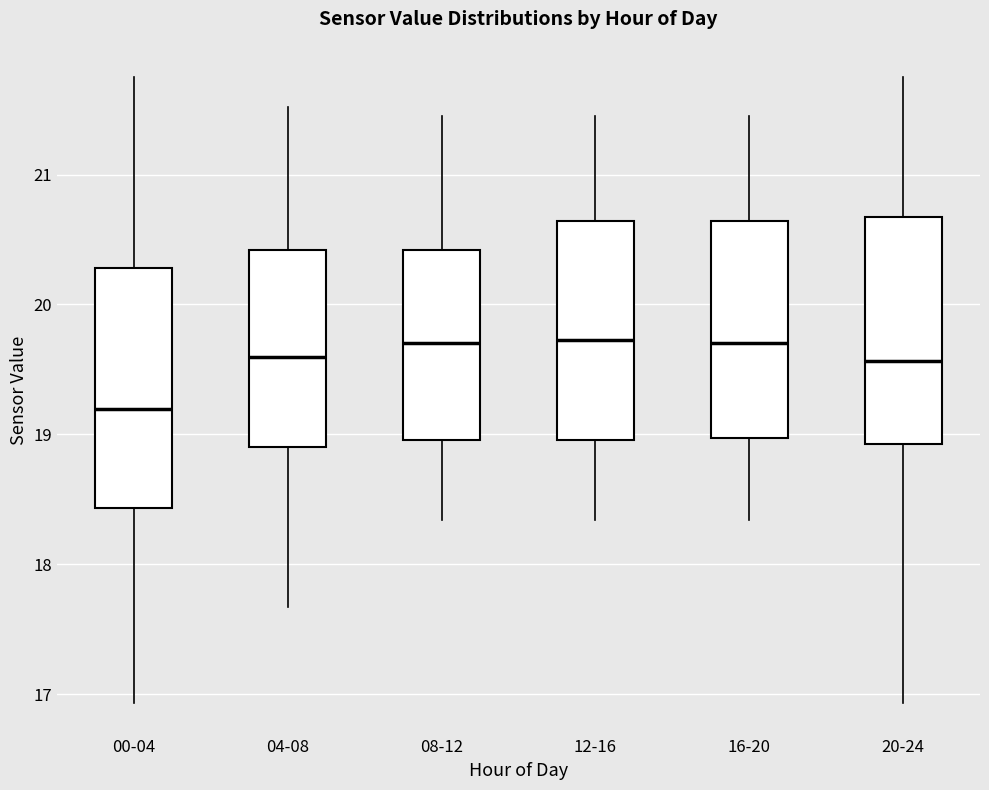

Where is the upper edge of the box for 04-08 on the y-axis? The values are not printed on the chart, so give them approximately, as read against the axis.

20.4